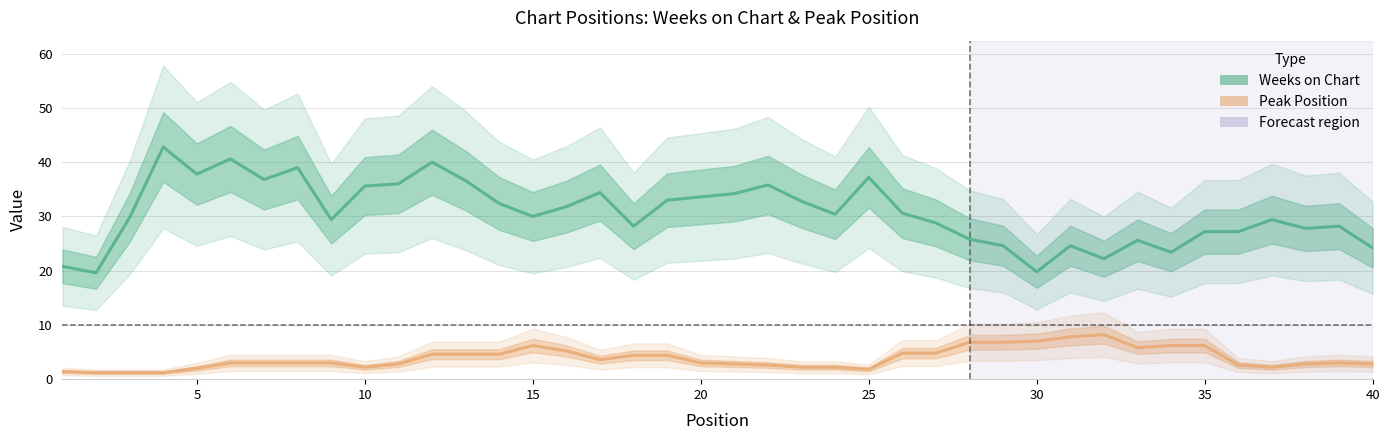

What is the difference between the Peak Position values at 10 and 25?

3.6